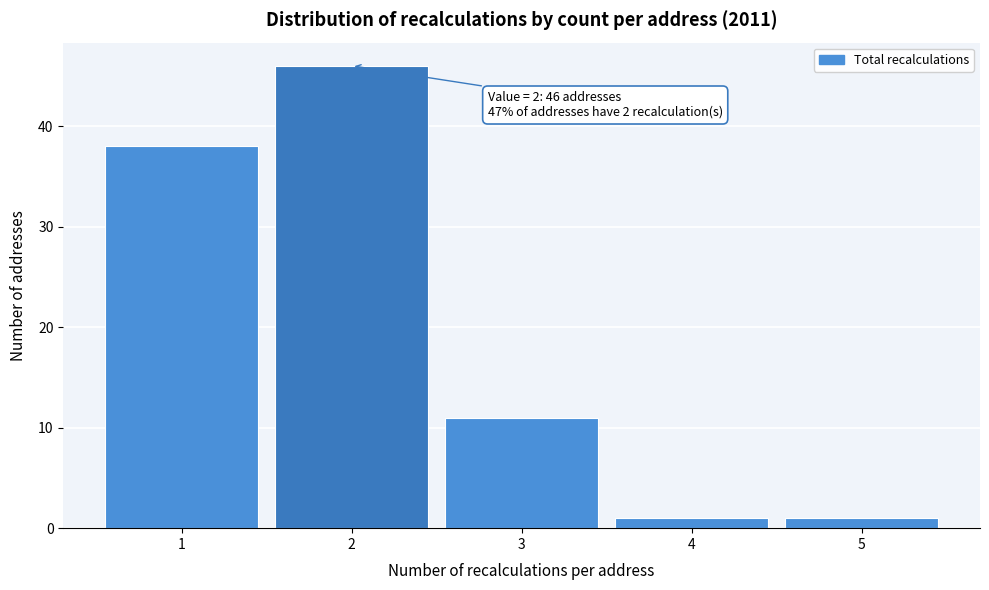

Reading left to right, extract all data points from this chart.

38	46	11	1	1